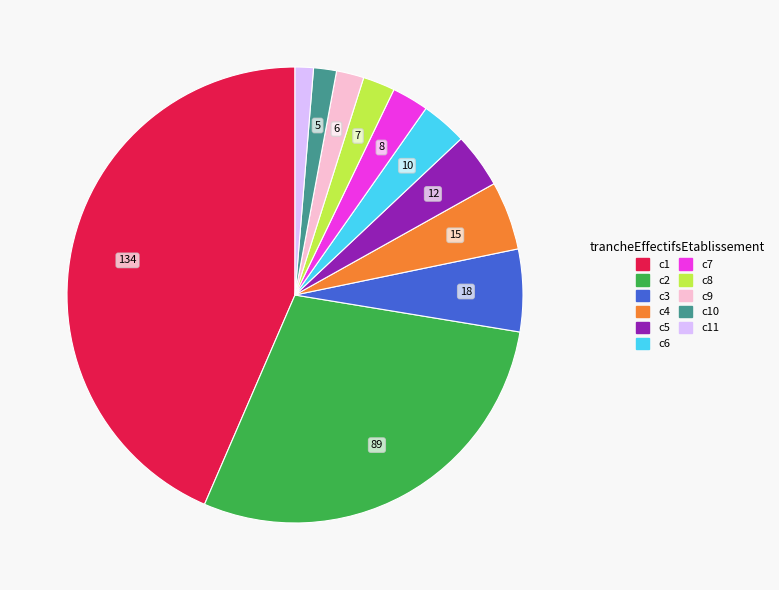

Is there a majority slice in this chart?

No